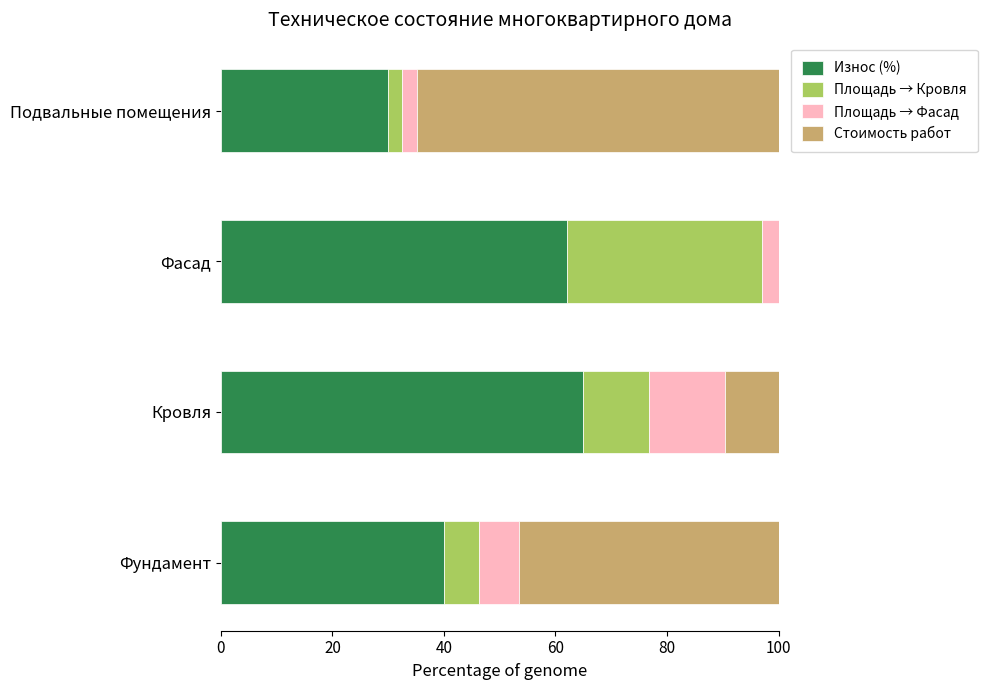

True or false: Износ (%) has a value of 40.0 at 0.

True